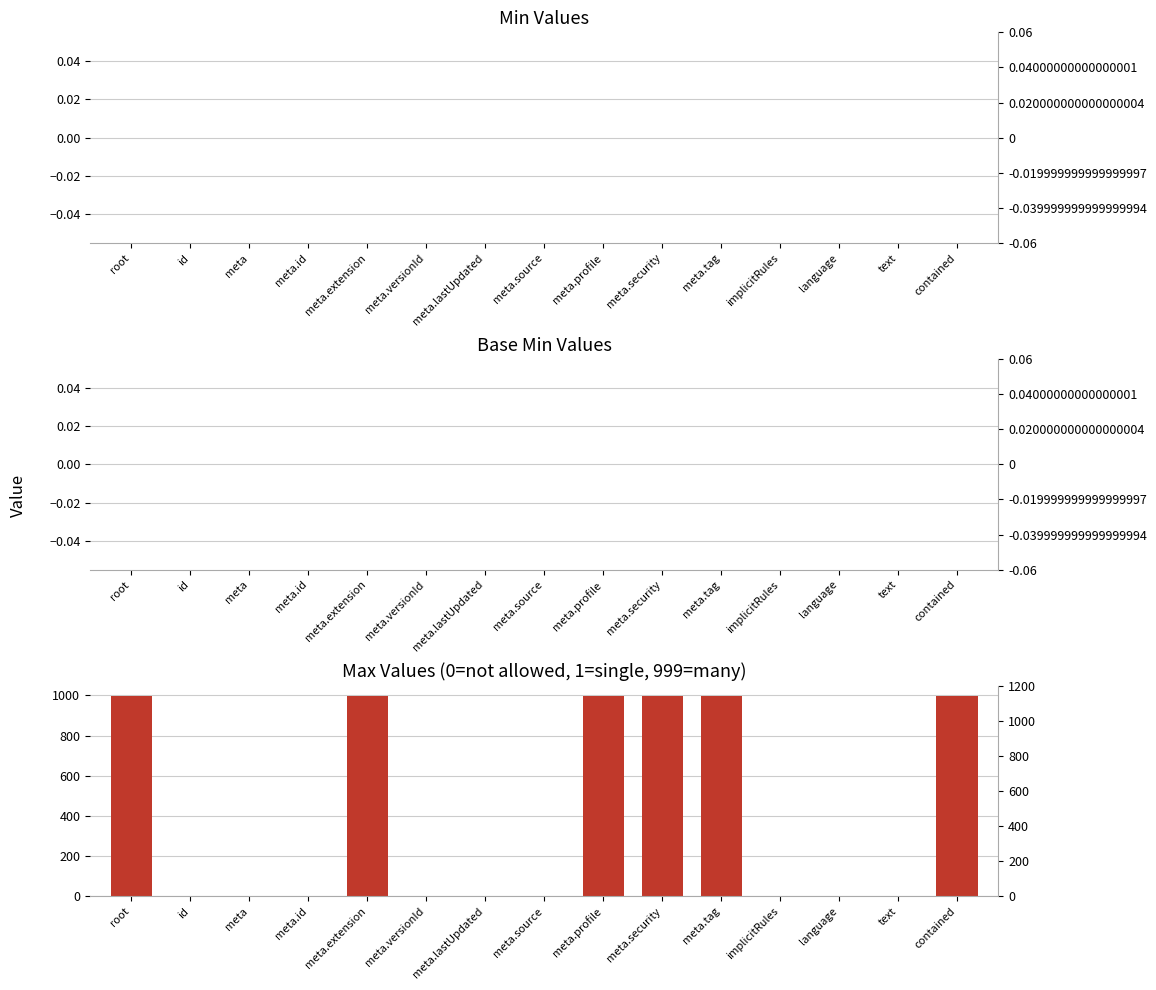

Is the value of Max Values (0=not allowed, 1=single, 999=many) at meta.source greater than the value of Min Values at text?

Yes